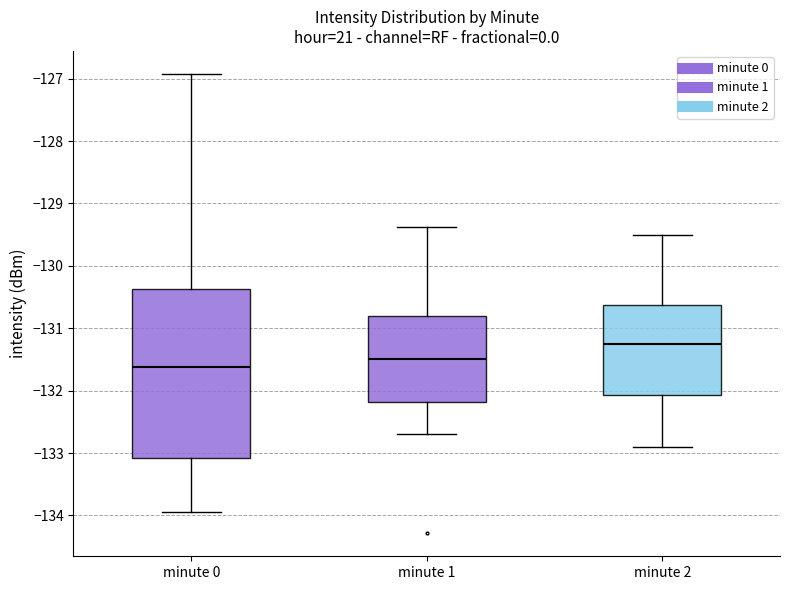

Reading left to right, read every box against the y-axis: the position of its median line, the range the box covers, and the ends of its whiskers. The values are not printed on the chart, so give them approximately, as read against the axis.

minute 0: median -131.6, box -133.1 to -130.4, whiskers -134.0 to -126.9
minute 1: median -131.5, box -132.2 to -130.8, whiskers -132.7 to -129.4
minute 2: median -131.2, box -132.1 to -130.6, whiskers -132.9 to -129.5